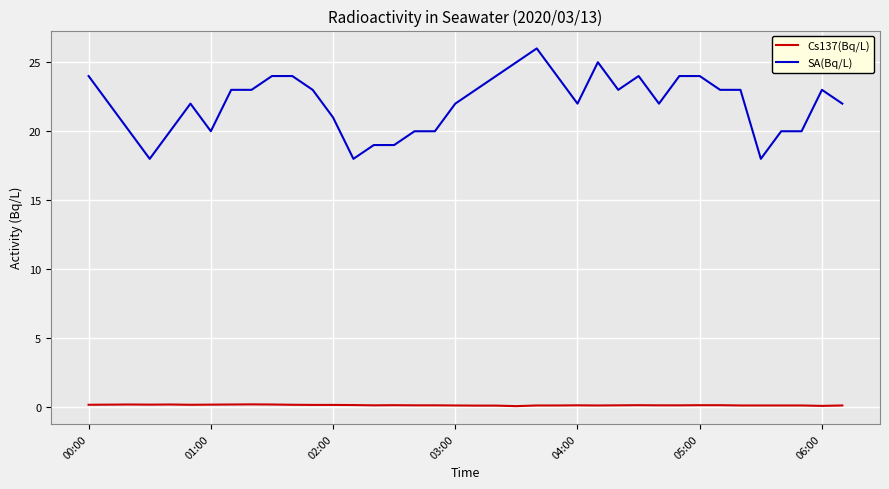

True or false: Cs137(Bq/L) and SA(Bq/L) cross at least once.

False